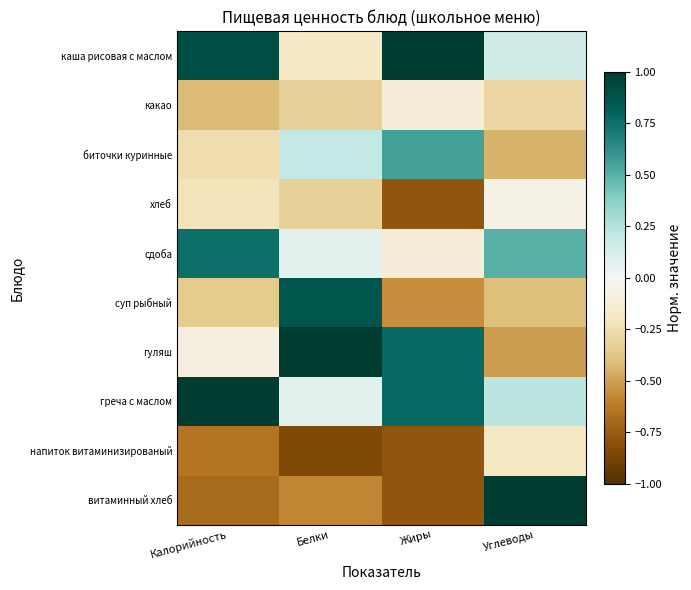

Which has a higher value, Калорийность or Углеводы?

Калорийность